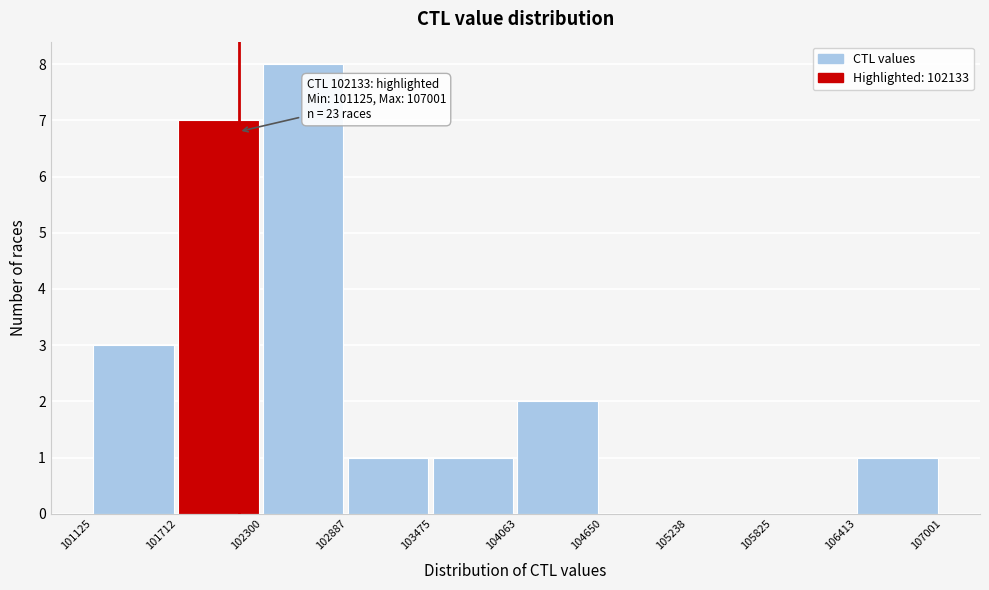

Which range on the x-axis has the tallest bar?

102300 to 102887